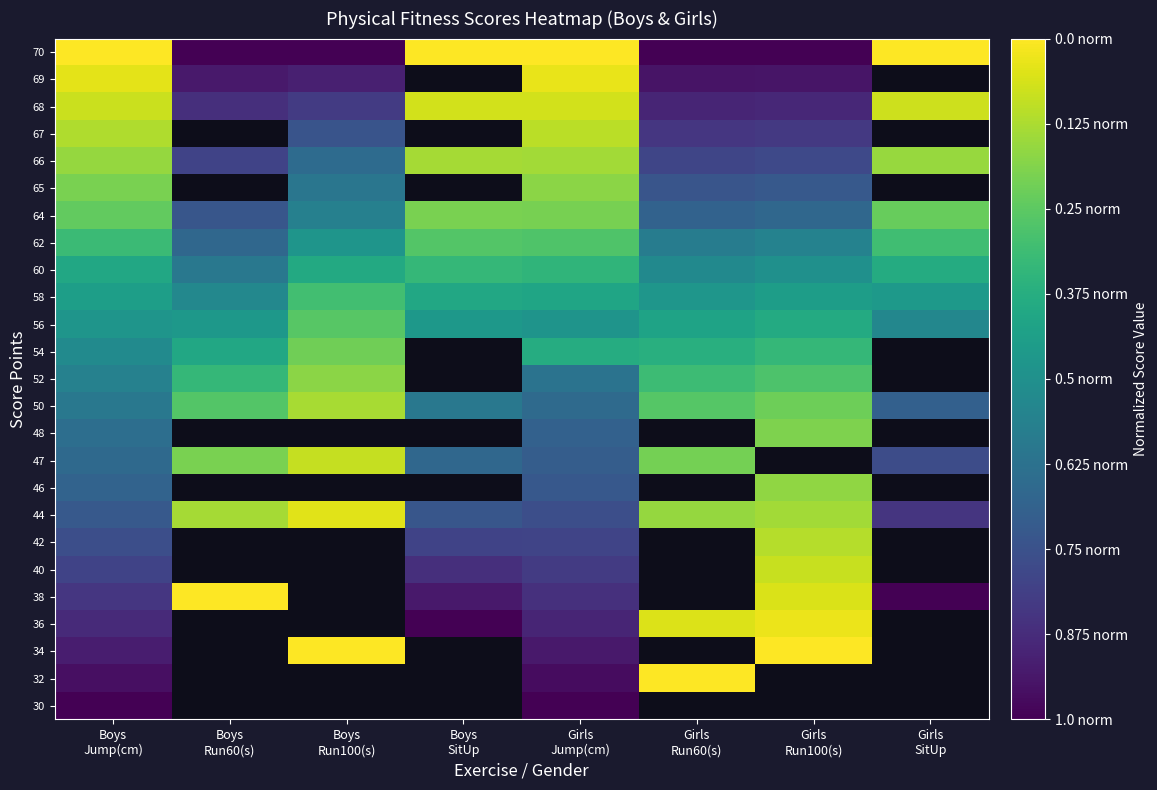

The 62 series shows 0.7 at Boys Run100(s). True or false?

False